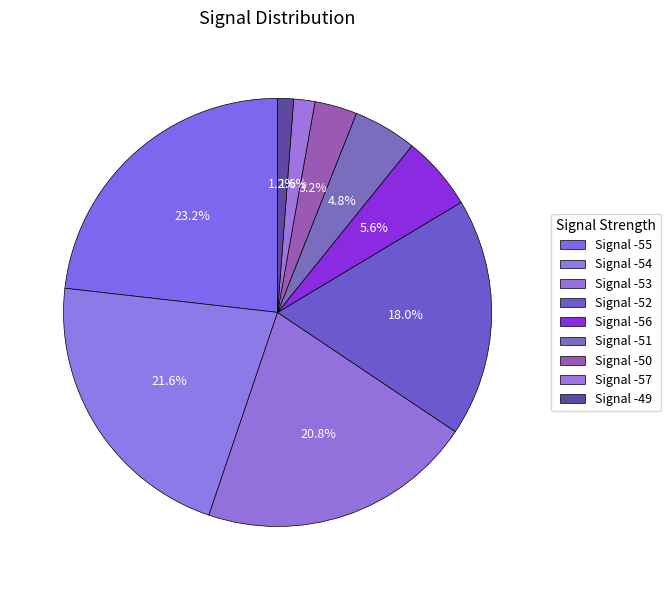

To the nearest percent, what is the average slice percentage?

11%